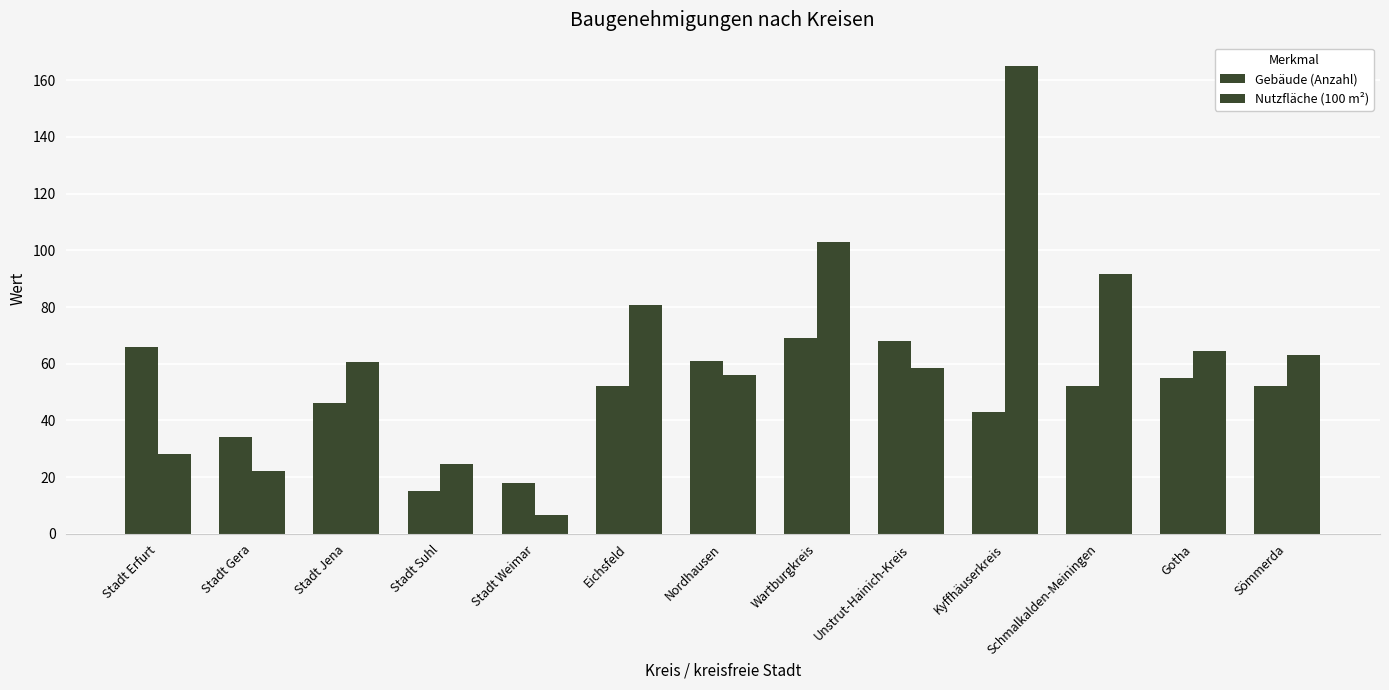

How many data points in Nutzfläche (100 m²) are above 60?

7